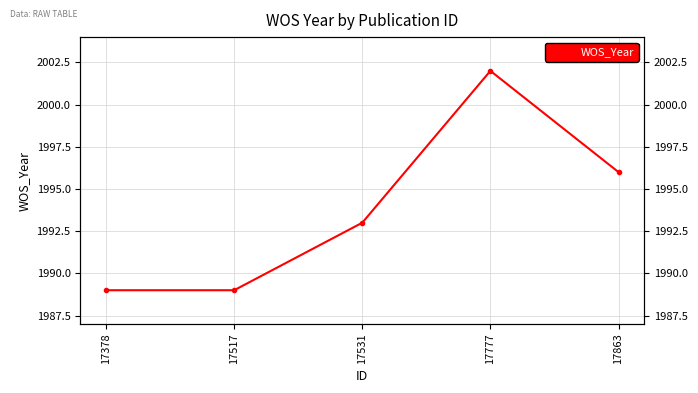

Where does the data first go above 1993?

17777